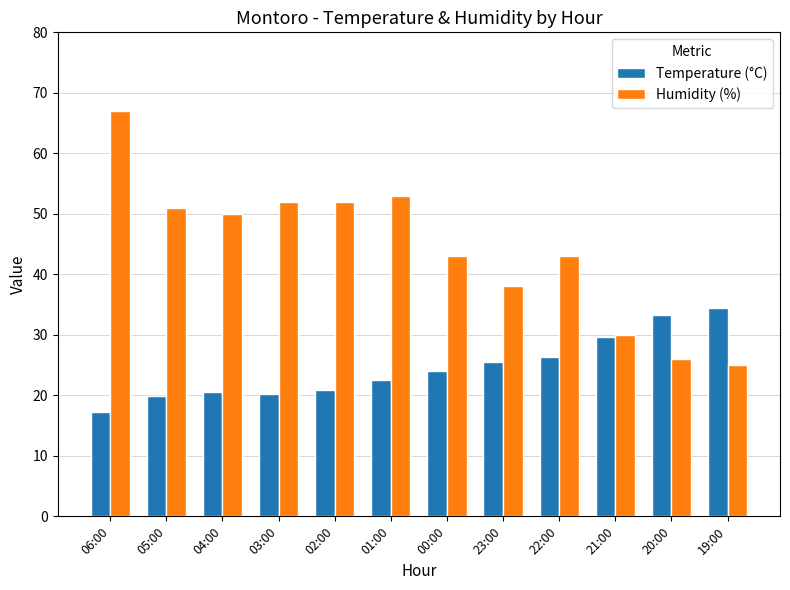

What is the sum of all Temperature (°C) values?

294.8